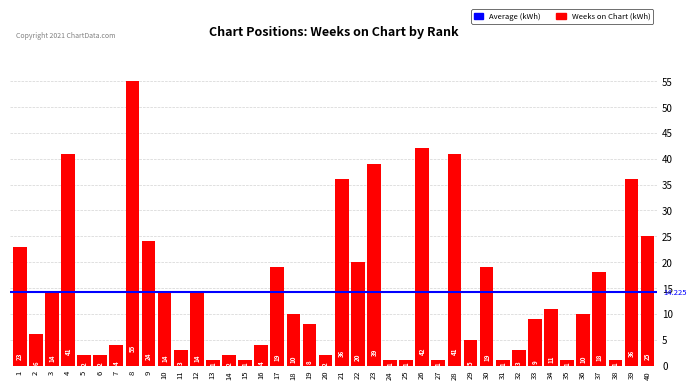

How many data points does each series have?

40